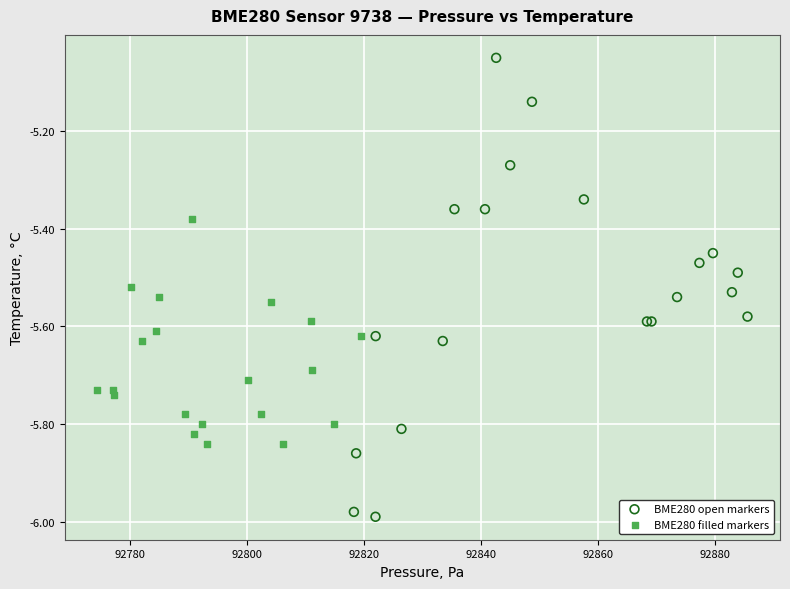

Which series has the largest Y range (max minus min)?

BME280 open markers